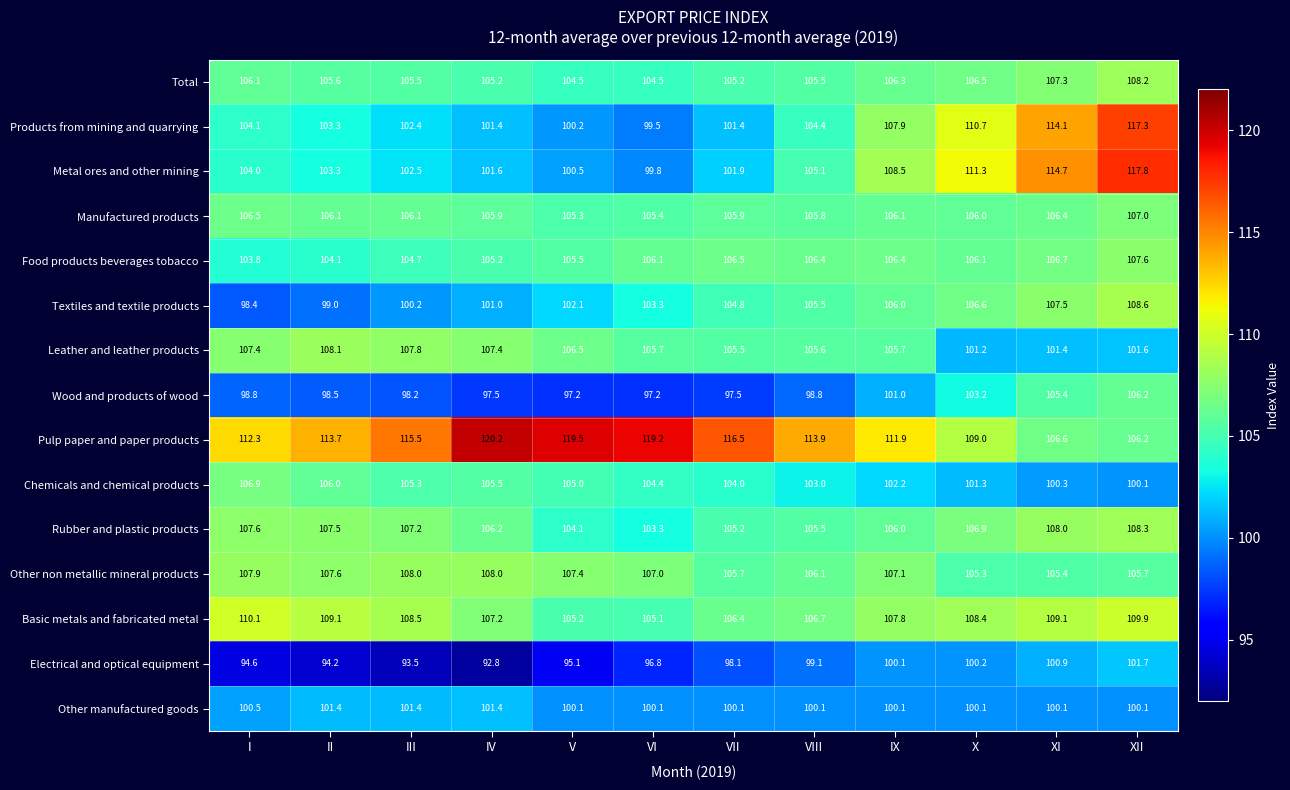

List the series in order of their peak value, highest first.

Pulp paper and paper products, Metal ores and other mining, Products from mining and quarrying, Basic metals and fabricated metal, Textiles and textile products, Rubber and plastic products, Total, Leather and leather products, Other non metallic mineral products, Food products beverages tobacco, Manufactured products, Chemicals and chemical products, Wood and products of wood, Electrical and optical equipment, Other manufactured goods